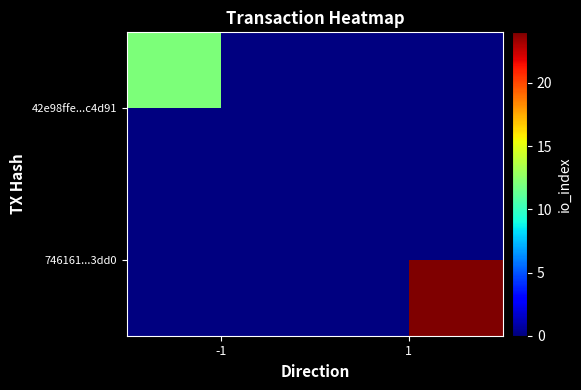

At how many categories does at least one series exceed 5?

2